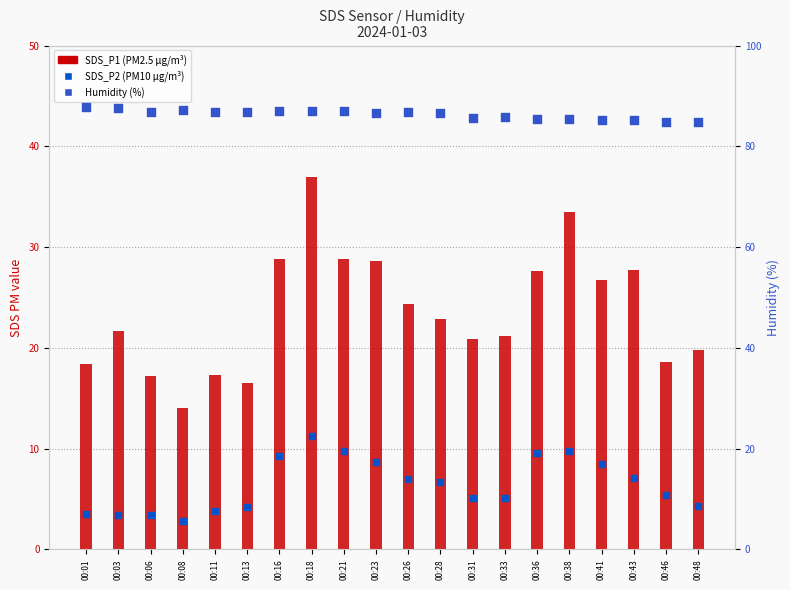

Is the value of Humidity at 00:03 greater than the value of SDS_P1 at 00:33?

Yes